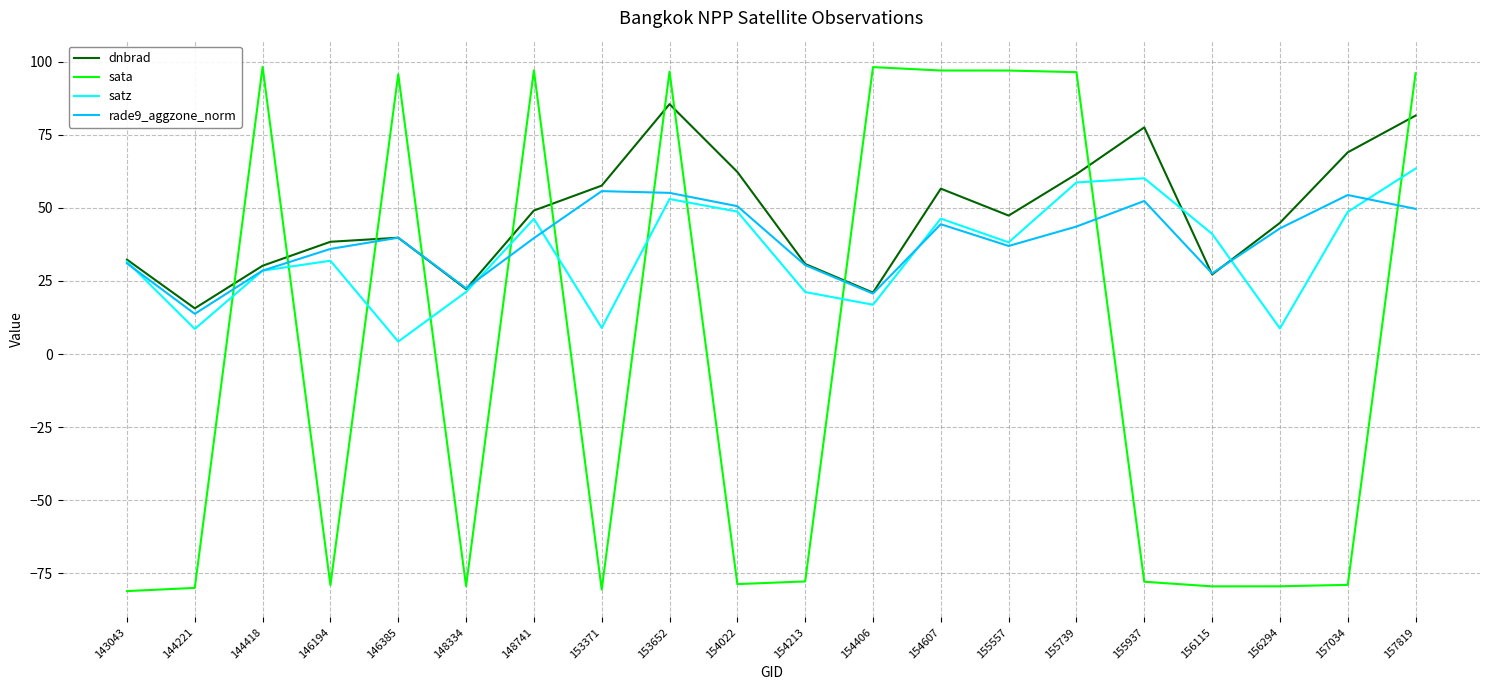

What is the total value across all series at 154213?

4.6